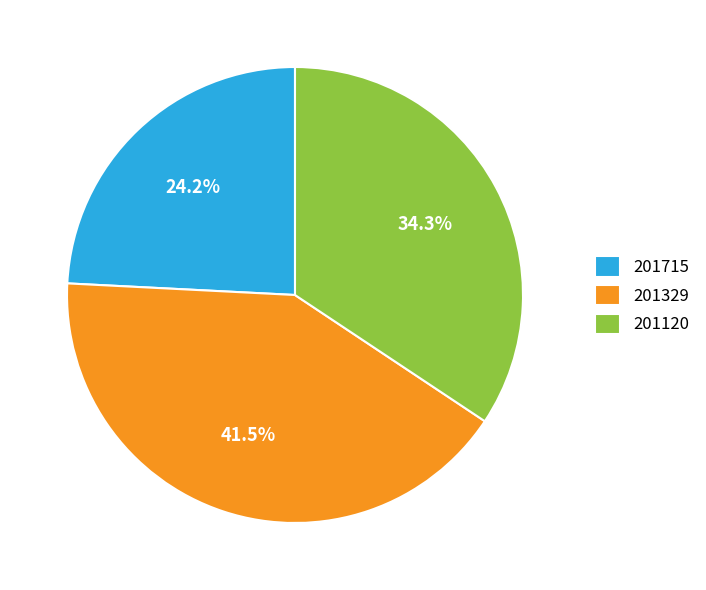

To the nearest percent, what is the difference between the 201329 and 201715 slice percentages?

17%